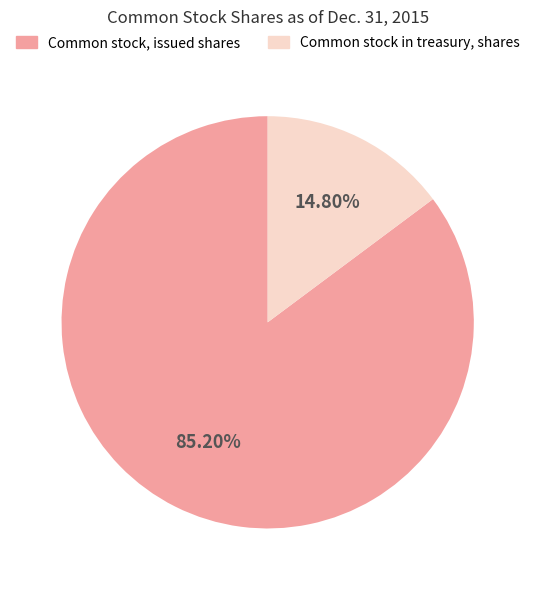

Rank the categories by value from highest to lowest.

Common stock, issued shares, Common stock in treasury, shares